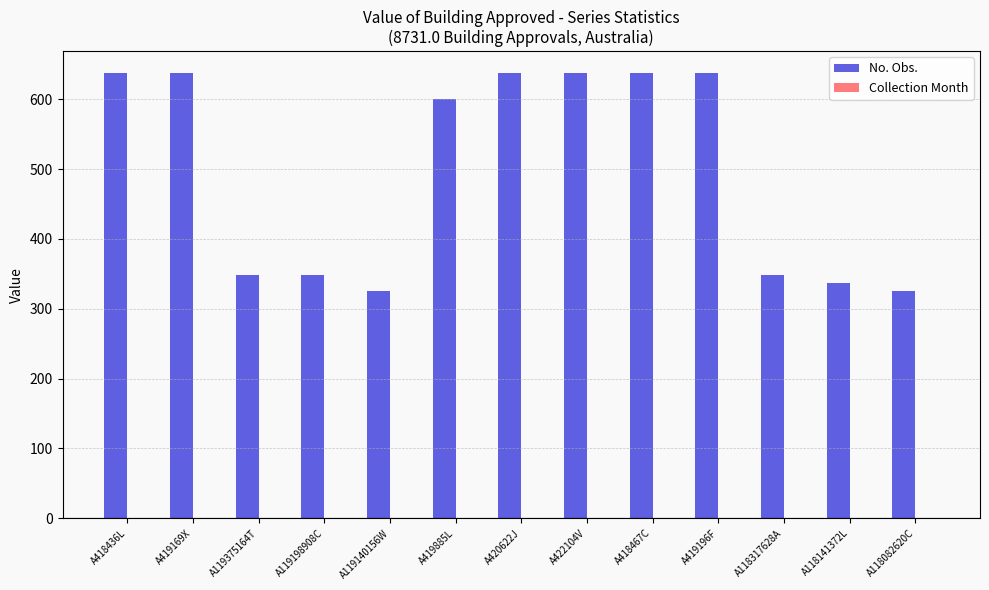

Are the bars grouped side by side (vs. stacked)?

Yes